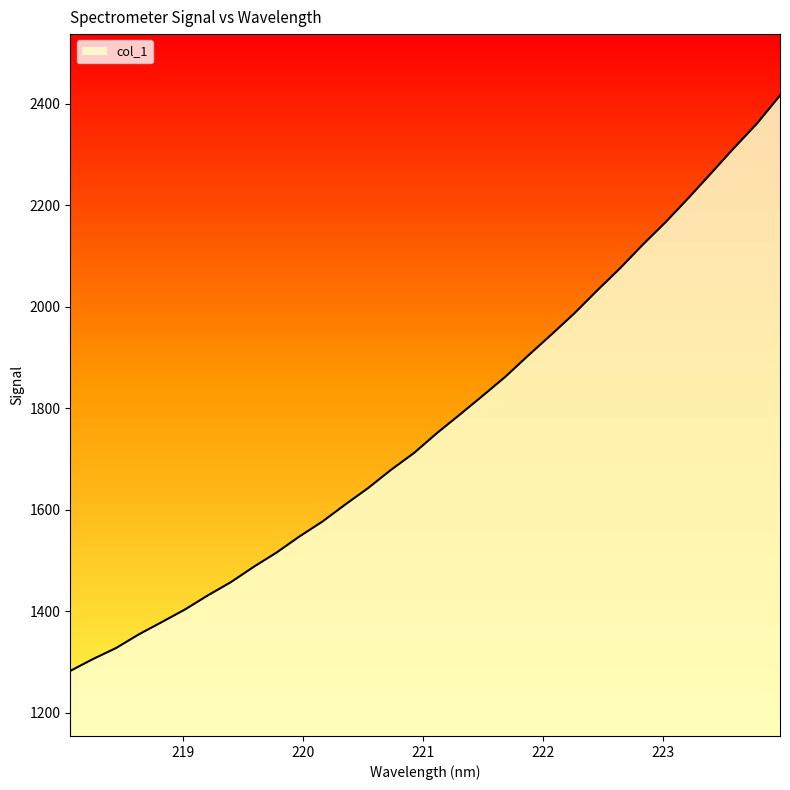

Which category has the highest value across all series?

223.9802